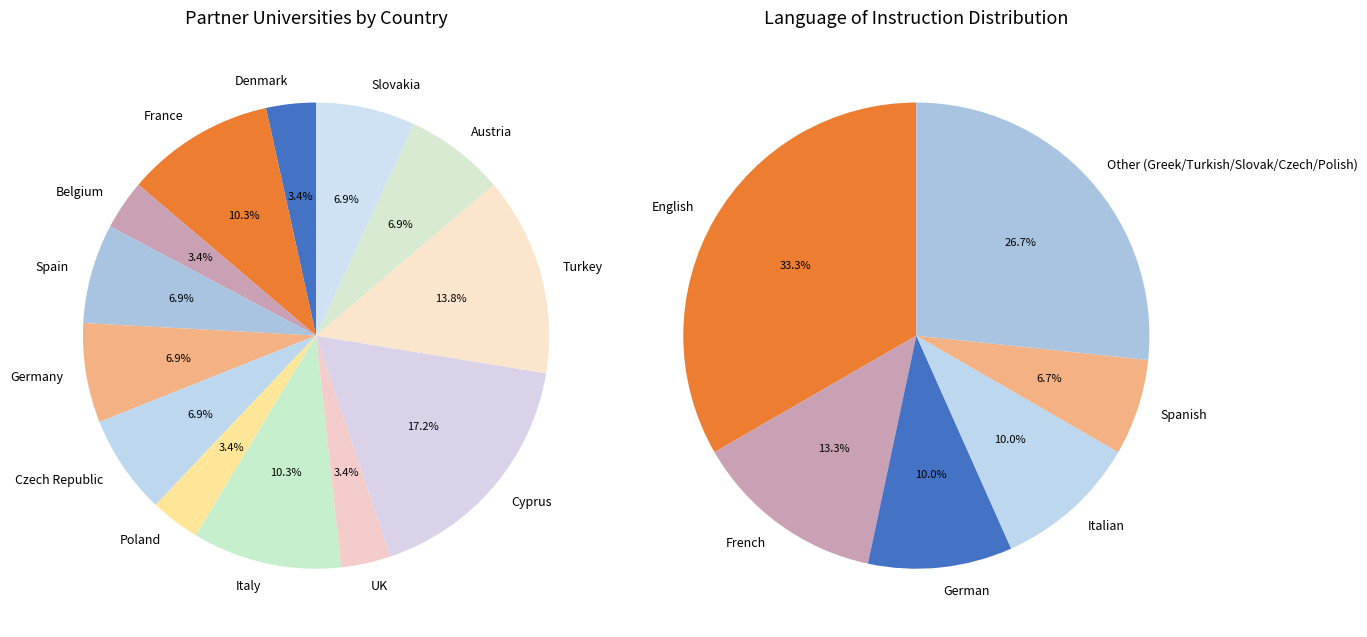

Which slice is the largest?

Cyprus